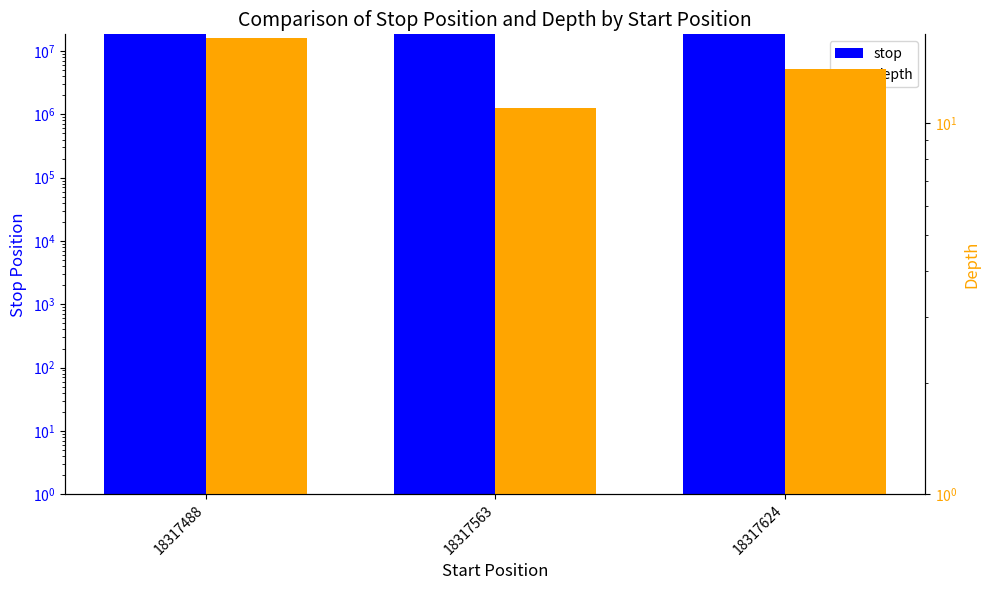

Where does the depth series first go above 14?

18317488